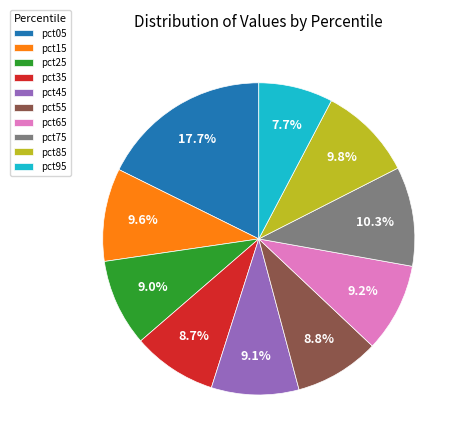

What percentage is NOT represented by pct55?

91.2%